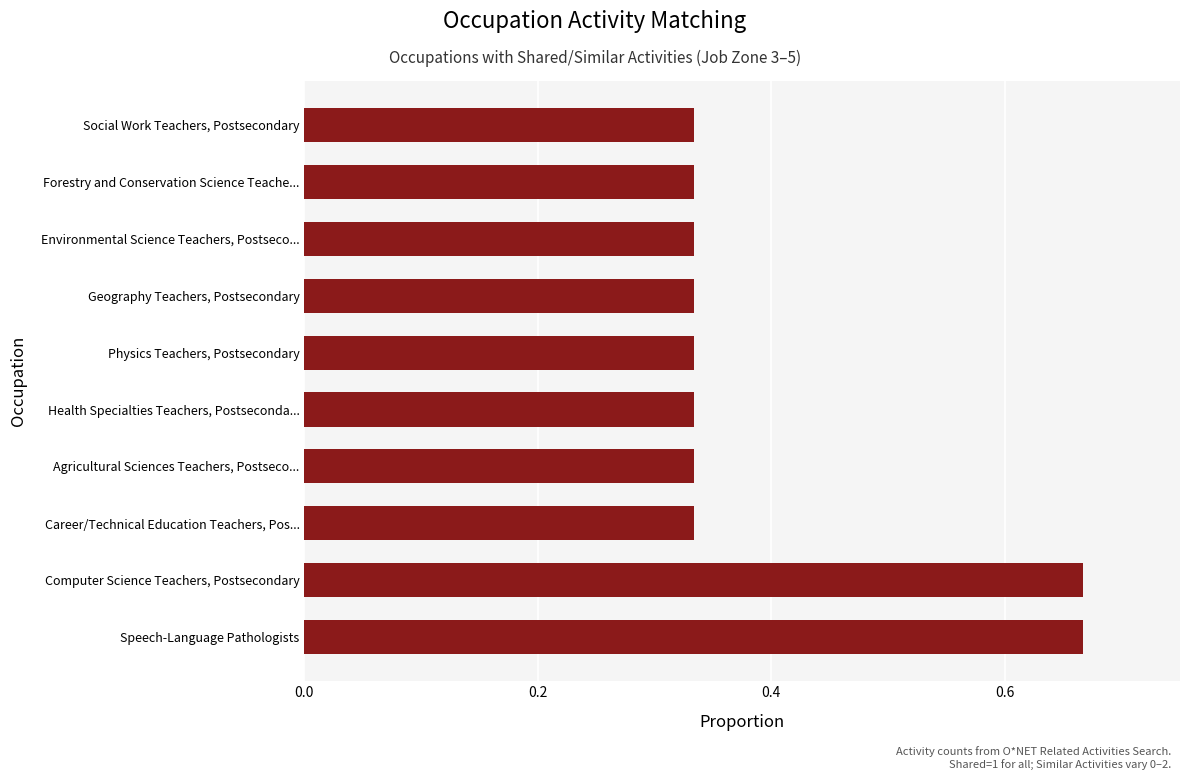

What is the change in value from Computer Science Teachers, Postsecondary to Career/Technical Education Teachers, Pos...?

-0.3